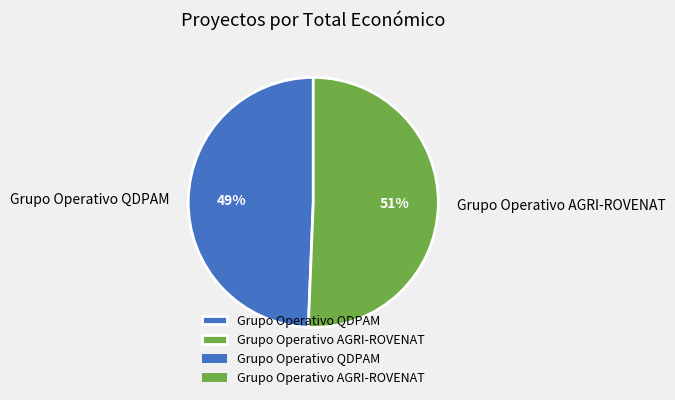

Rank the categories by value from lowest to highest.

Grupo Operativo QDPAM, Grupo Operativo AGRI-ROVENAT